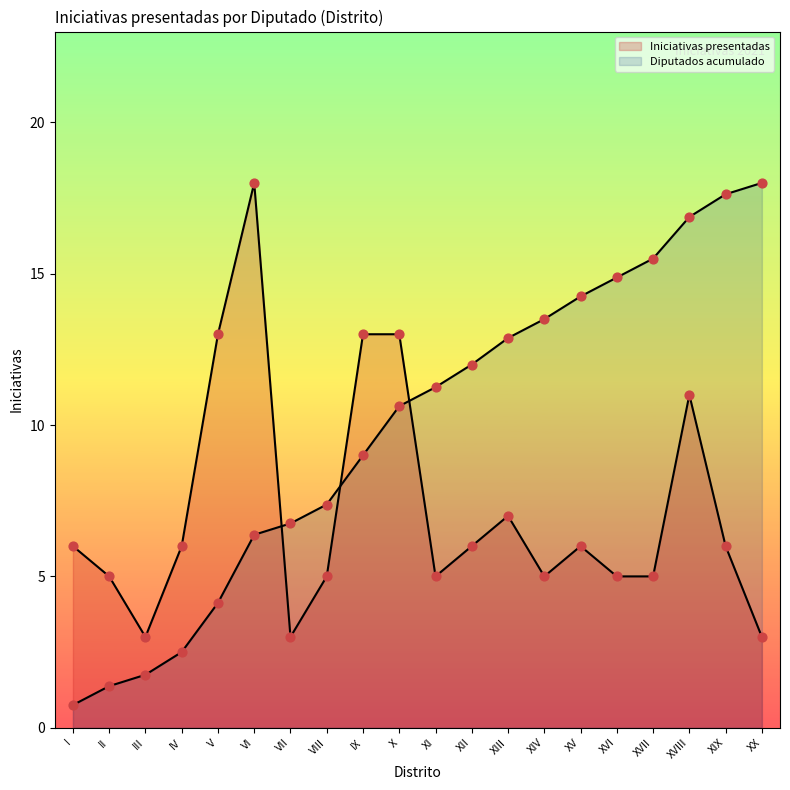

At how many categories does at least one series exceed 12?

12